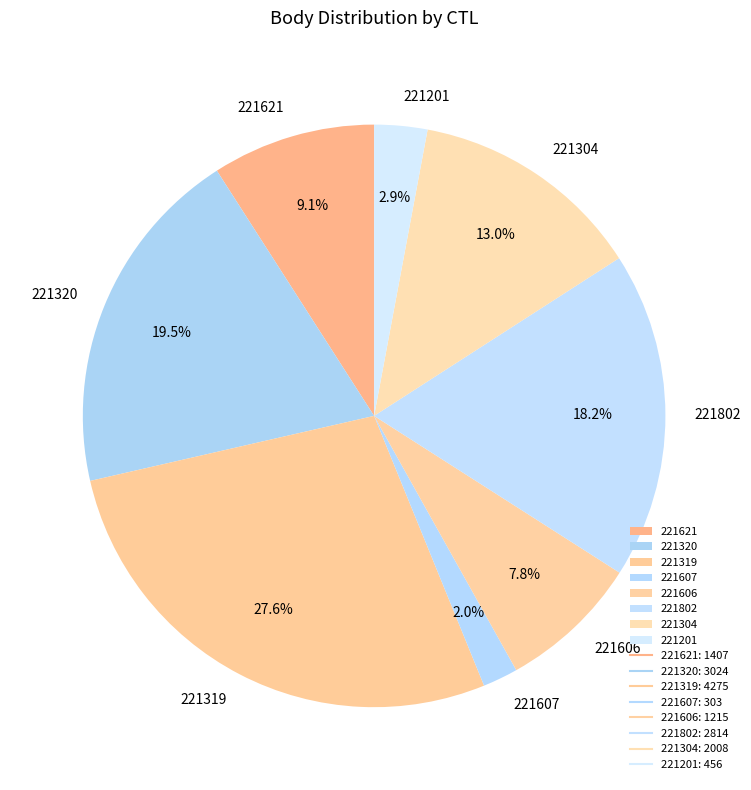

Combined, do 221201 and 221319 account for over 50%?

No